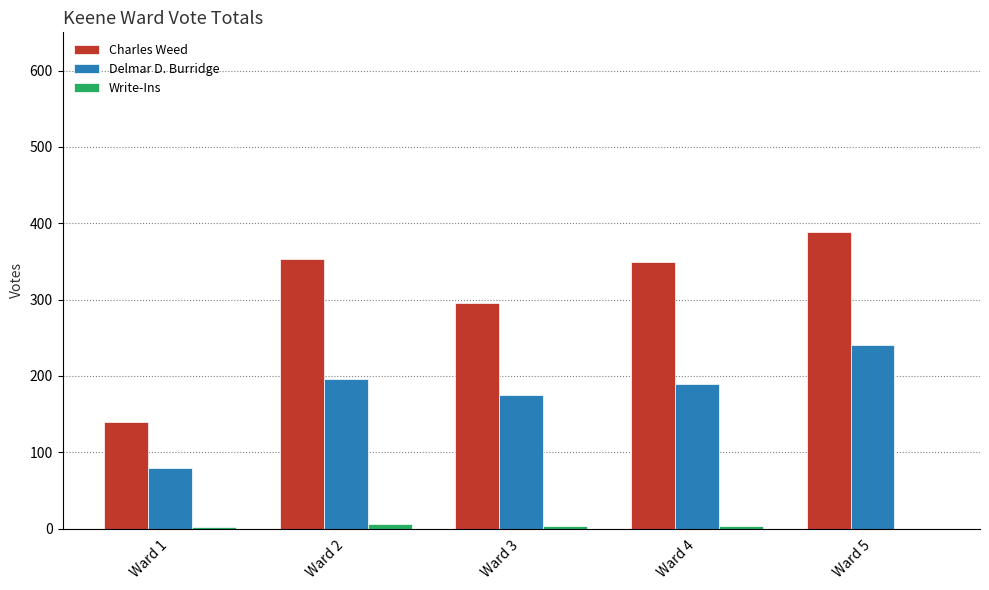

Where does the Charles Weed series first go above 349?

Ward 2